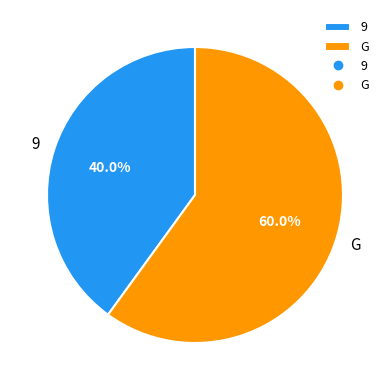

To the nearest percent, what portion does 9 represent?

40%